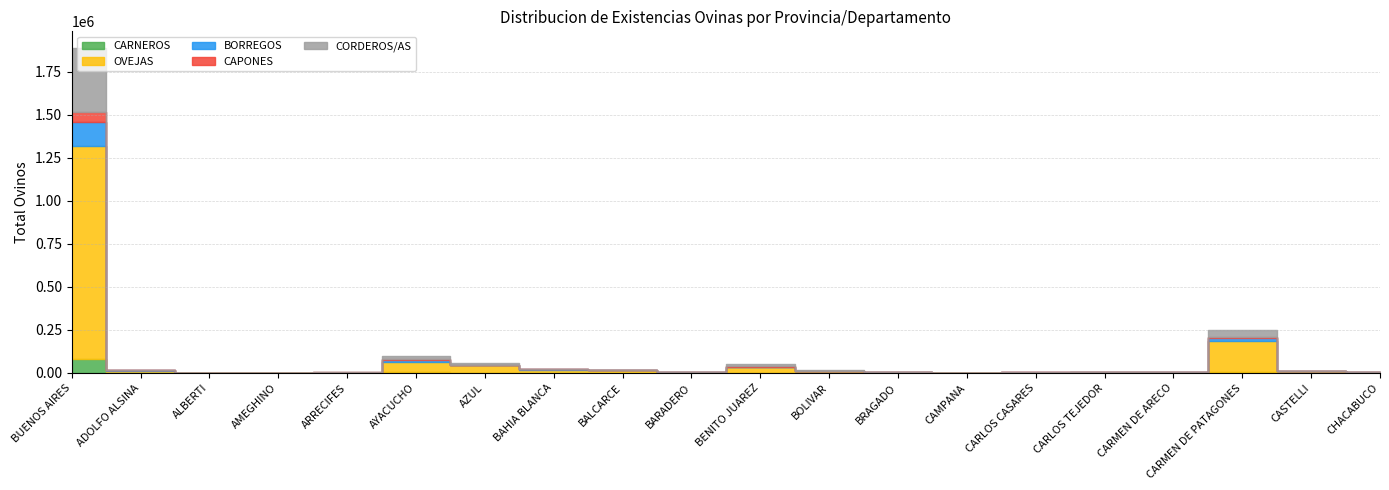

What is the total value across all series at ADOLFO ALSINA?

18094